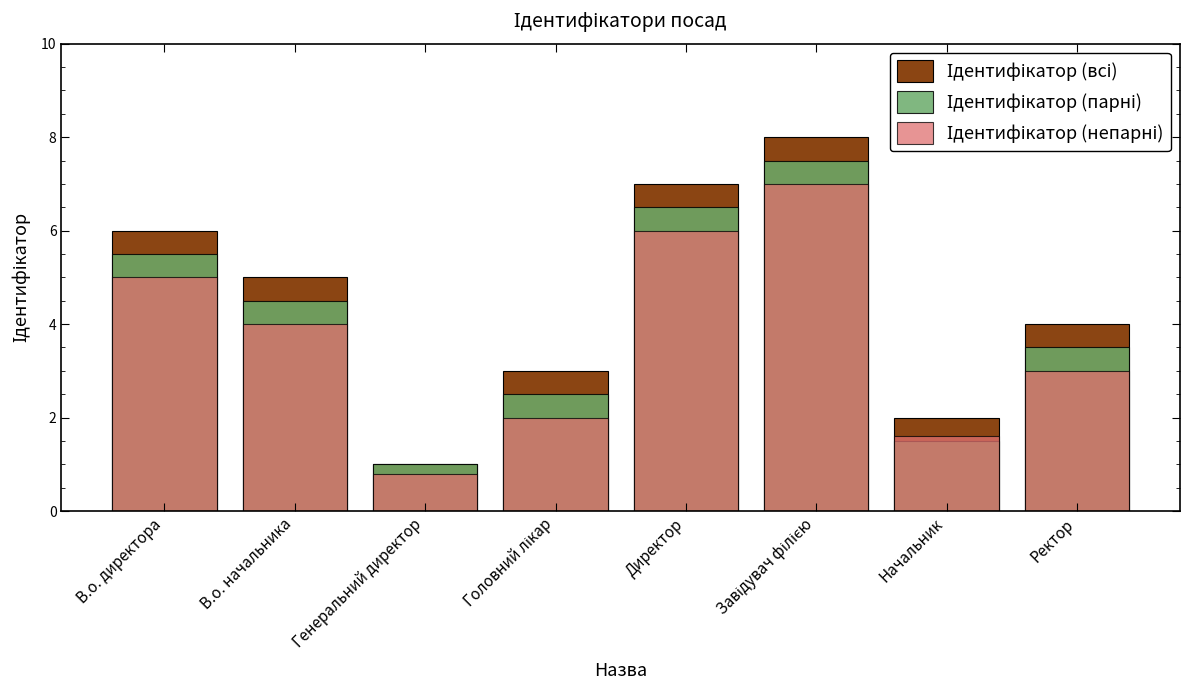

At how many categories does at least one series exceed 4?

4